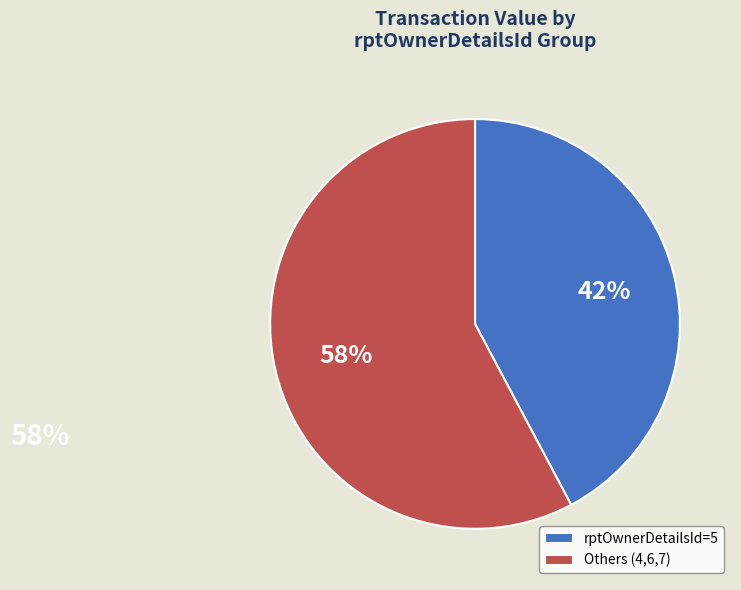

Rank the categories by value from lowest to highest.

rptOwnerDetailsId=5, Others (4,6,7)